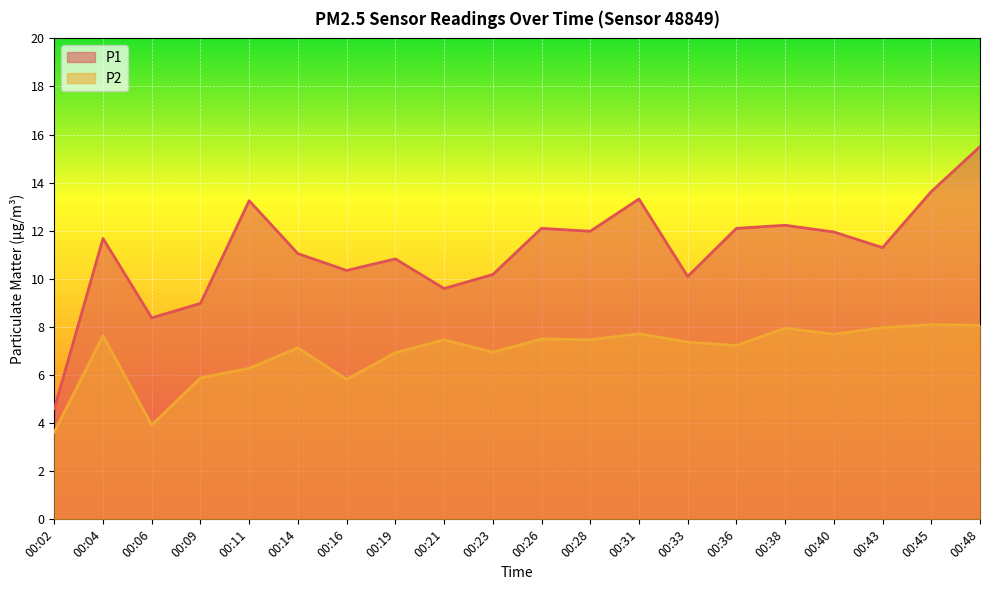

Rank the series by their maximum value, from lowest to highest.

P2, P1